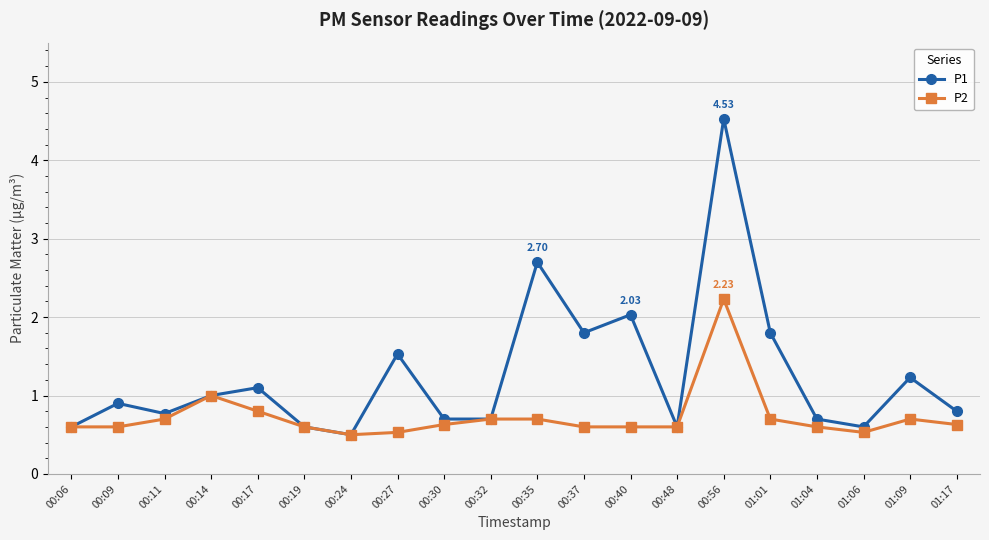

What is the total value across all series at 00:32?

1.4